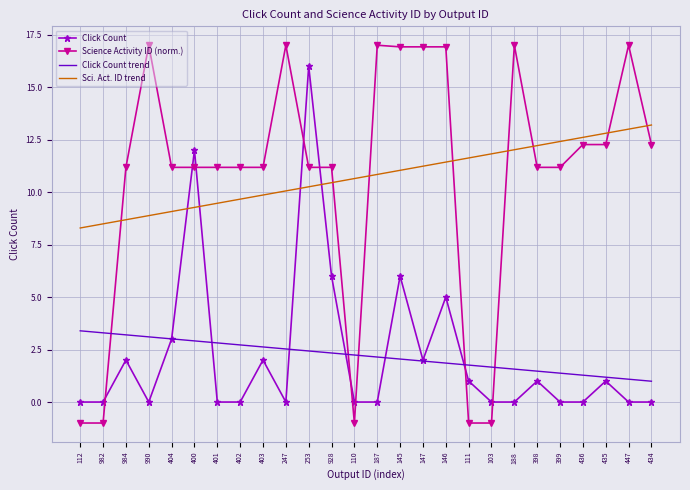

Count the number of categories in the chart.

26